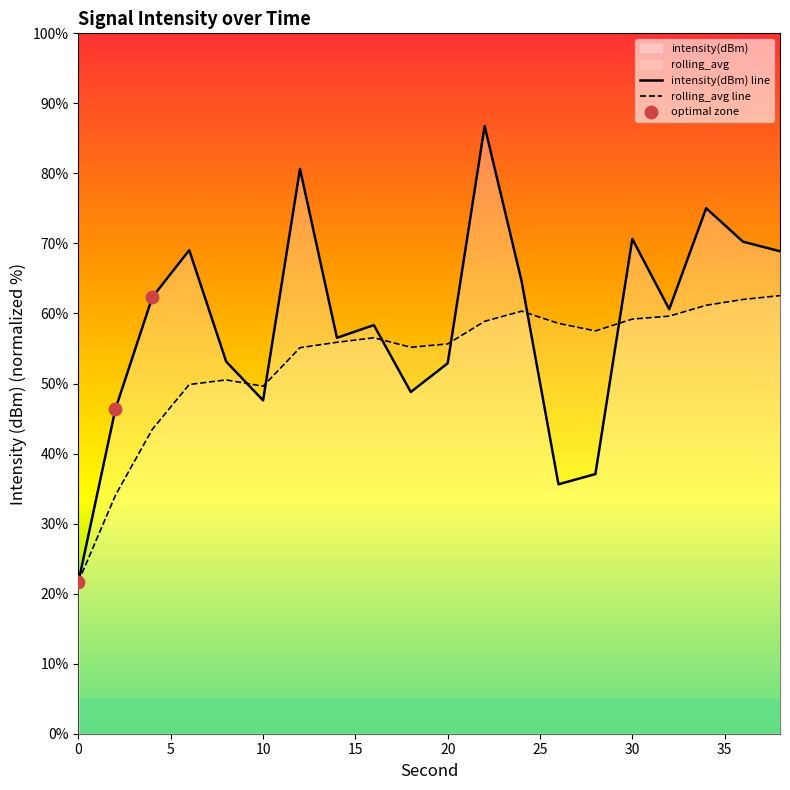

What is the total value across all series at 22?

145.6